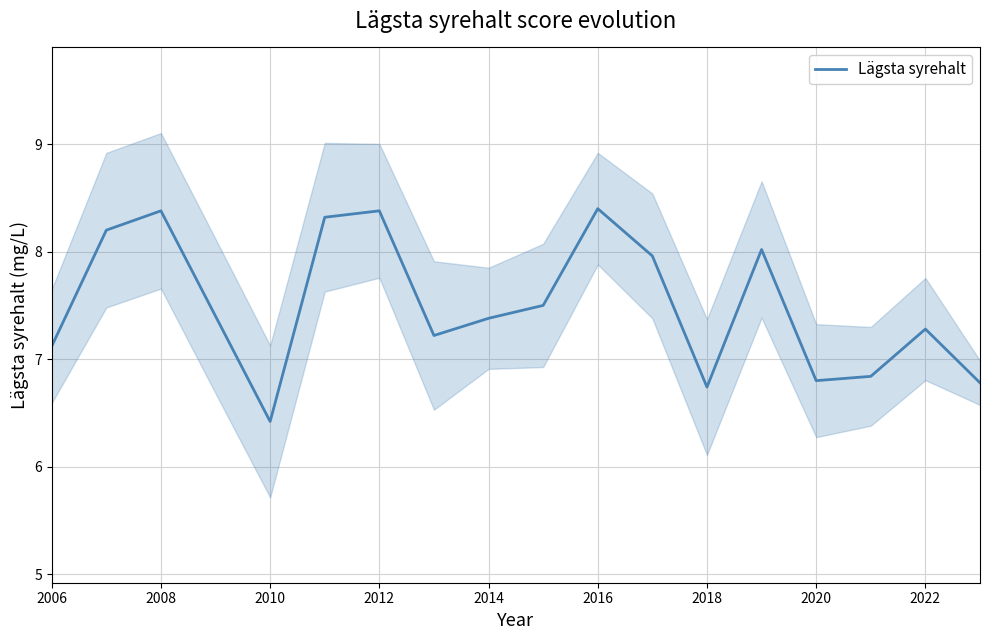

At which label does Lägsta syrehalt first exceed 7?

2006